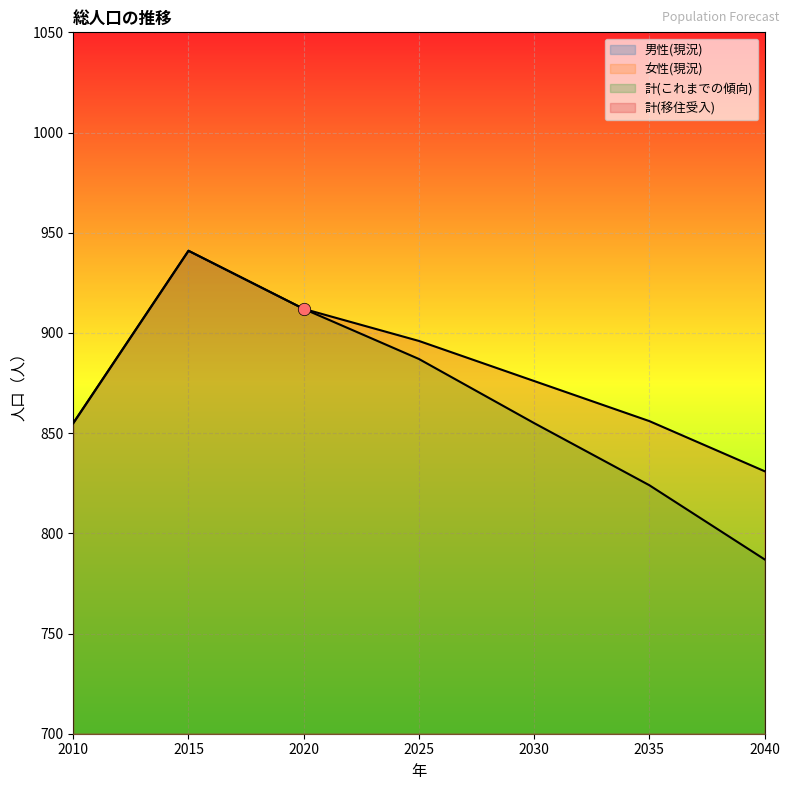

Which series contains the lowest Y value?

女性(現況)